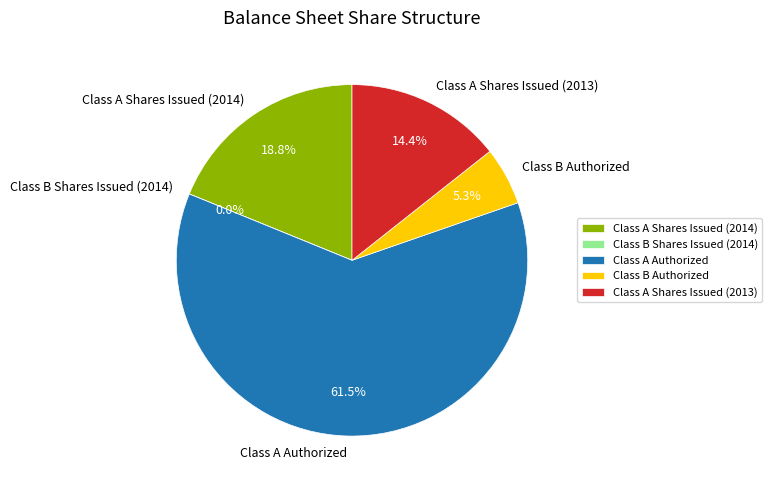

To the nearest percent, what is the average slice percentage?

20%